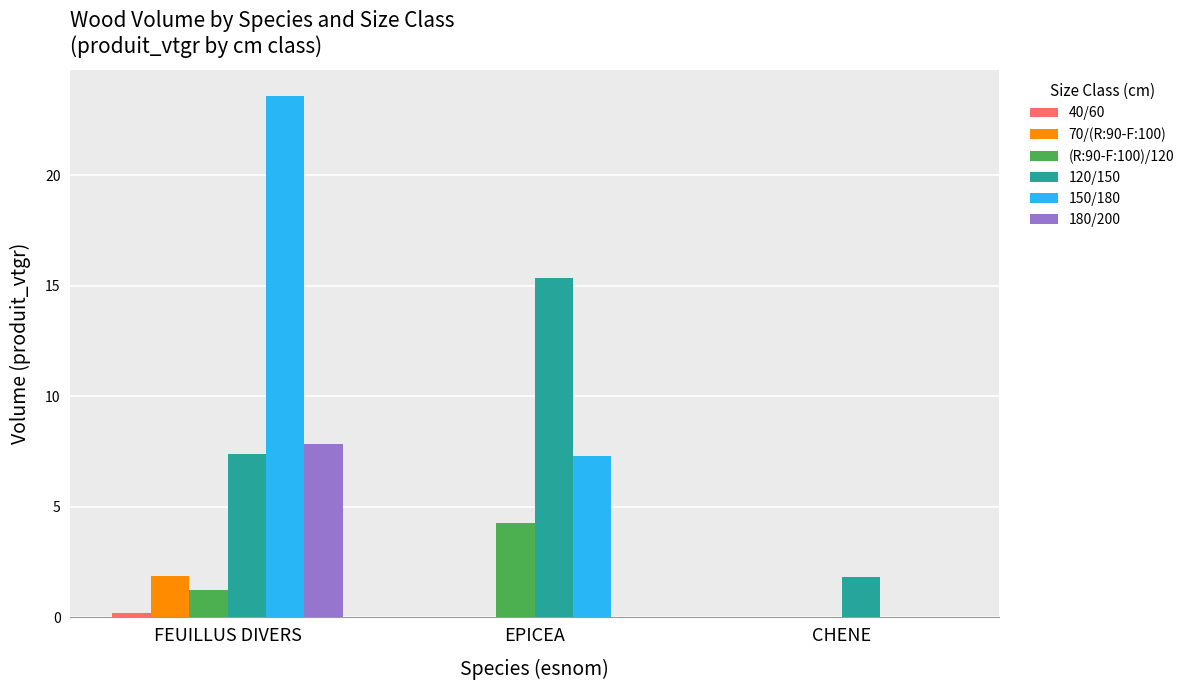

Is the value of (R:90-F:100)/120 at FEUILLUS DIVERS greater than the value of 70/(R:90-F:100) at CHENE?

Yes